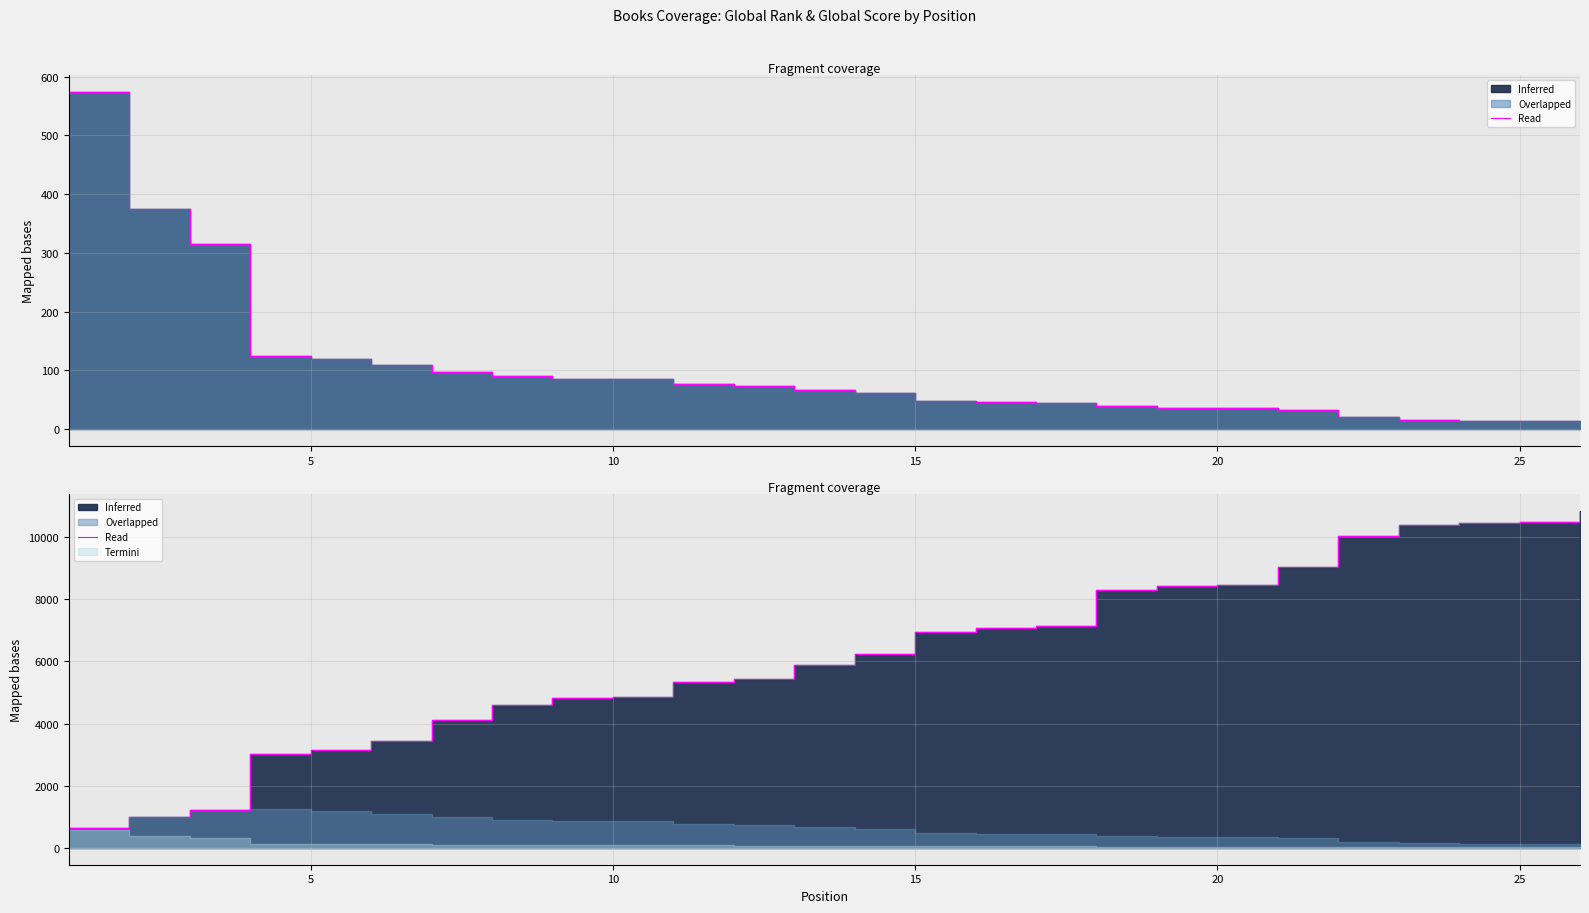

How many values are below 6254?

13